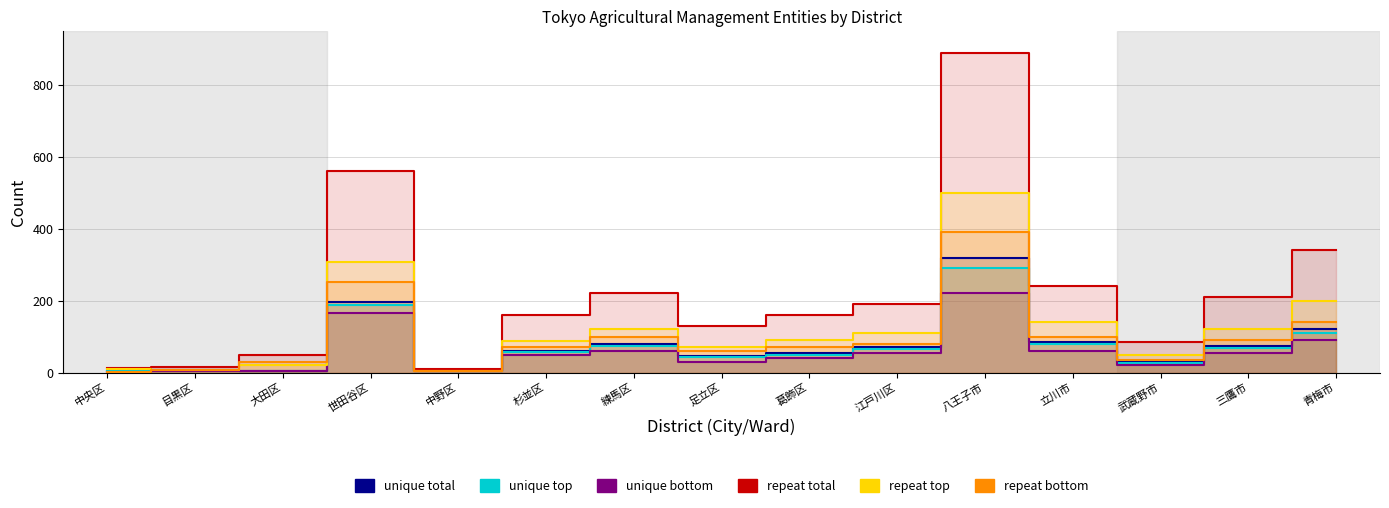

Reading left to right, extract all data points from this chart.

計_実経営体数: 中央区=5	目黒区=6	大田区=5	世田谷区=195	中野区=4	杉並区=60	練馬区=80	足立区=45	葛飾区=55	江戸川区=70	八王子市=320	立川市=85	武蔵野市=30	三鷹市=75	青梅市=120
男_経営体数: 中央区=5	目黒区=6	大田区=5	世田谷区=189	中野区=4	杉並区=58	練馬区=75	足立区=42	葛飾区=50	江戸川区=65	八王子市=290	立川市=78	武蔵野市=27	三鷹市=68	青梅市=110
女_経営体数: 中央区=1	目黒区=5	大田区=5	世田谷区=165	中野区=3	杉並区=50	練馬区=60	足立区=30	葛飾区=40	江戸川区=55	八王子市=220	立川市=60	武蔵野市=20	三鷹市=55	青梅市=90
計_人数: 中央区=12	目黒区=16	大田区=48	世田谷区=560	中野区=9	杉並区=159	練馬区=220	足立区=130	葛飾区=160	江戸川区=190	八王子市=890	立川市=240	武蔵野市=85	三鷹市=210	青梅市=340
男_人数: 中央区=11	目黒区=8	大田区=20	世田谷区=308	中野区=5	杉並区=89	練馬区=120	足立区=70	葛飾区=90	江戸川区=110	八王子市=500	立川市=140	武蔵野市=50	三鷹市=120	青梅市=200
女_人数: 中央区=1	目黒区=8	大田区=28	世田谷区=252	中野区=4	杉並区=70	練馬区=100	足立区=60	葛飾区=70	江戸川区=80	八王子市=390	立川市=100	武蔵野市=35	三鷹市=90	青梅市=140